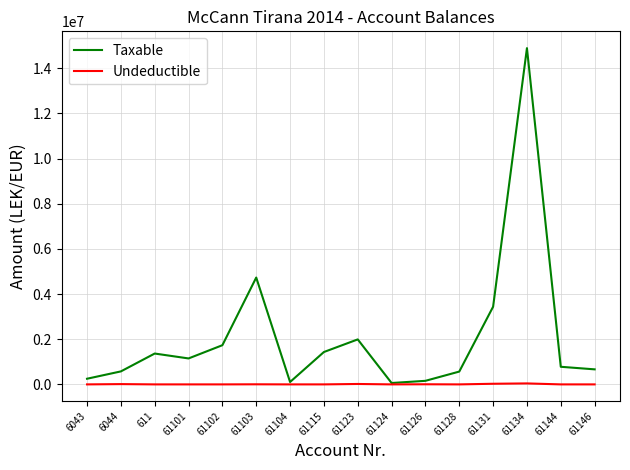

What is the maximum value shown in the chart?

14887859.8